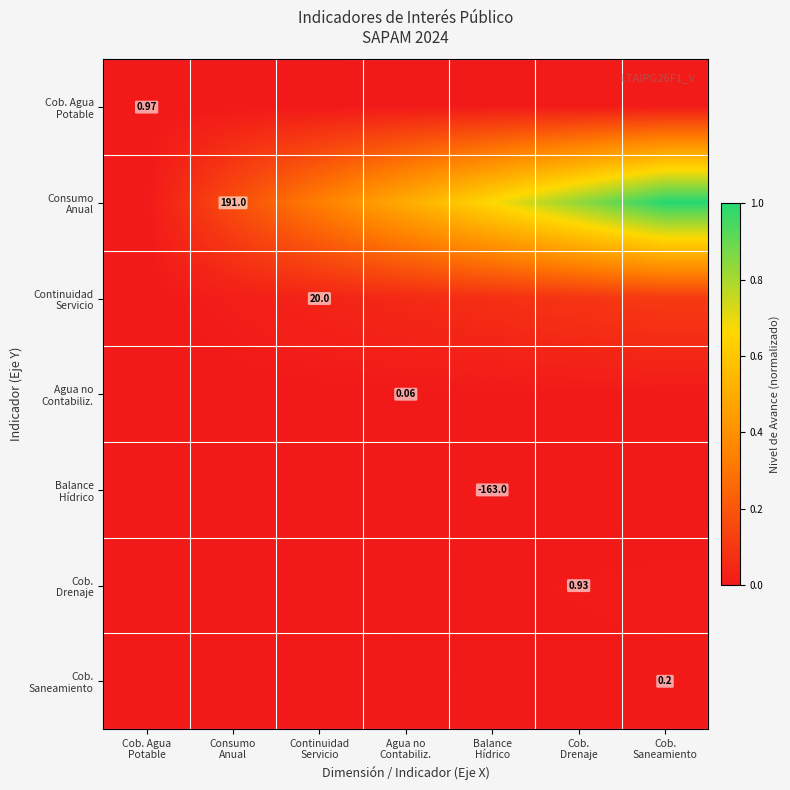

Which series has the largest range (max minus min)?

Consumo Anual